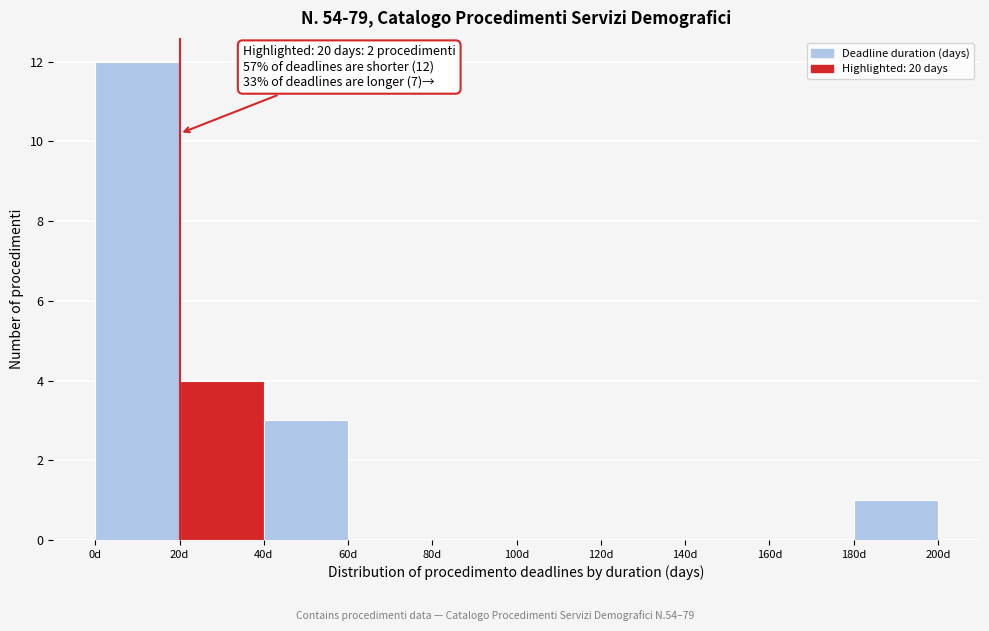

Over which range of the x-axis is the bar tallest?

0 to 20